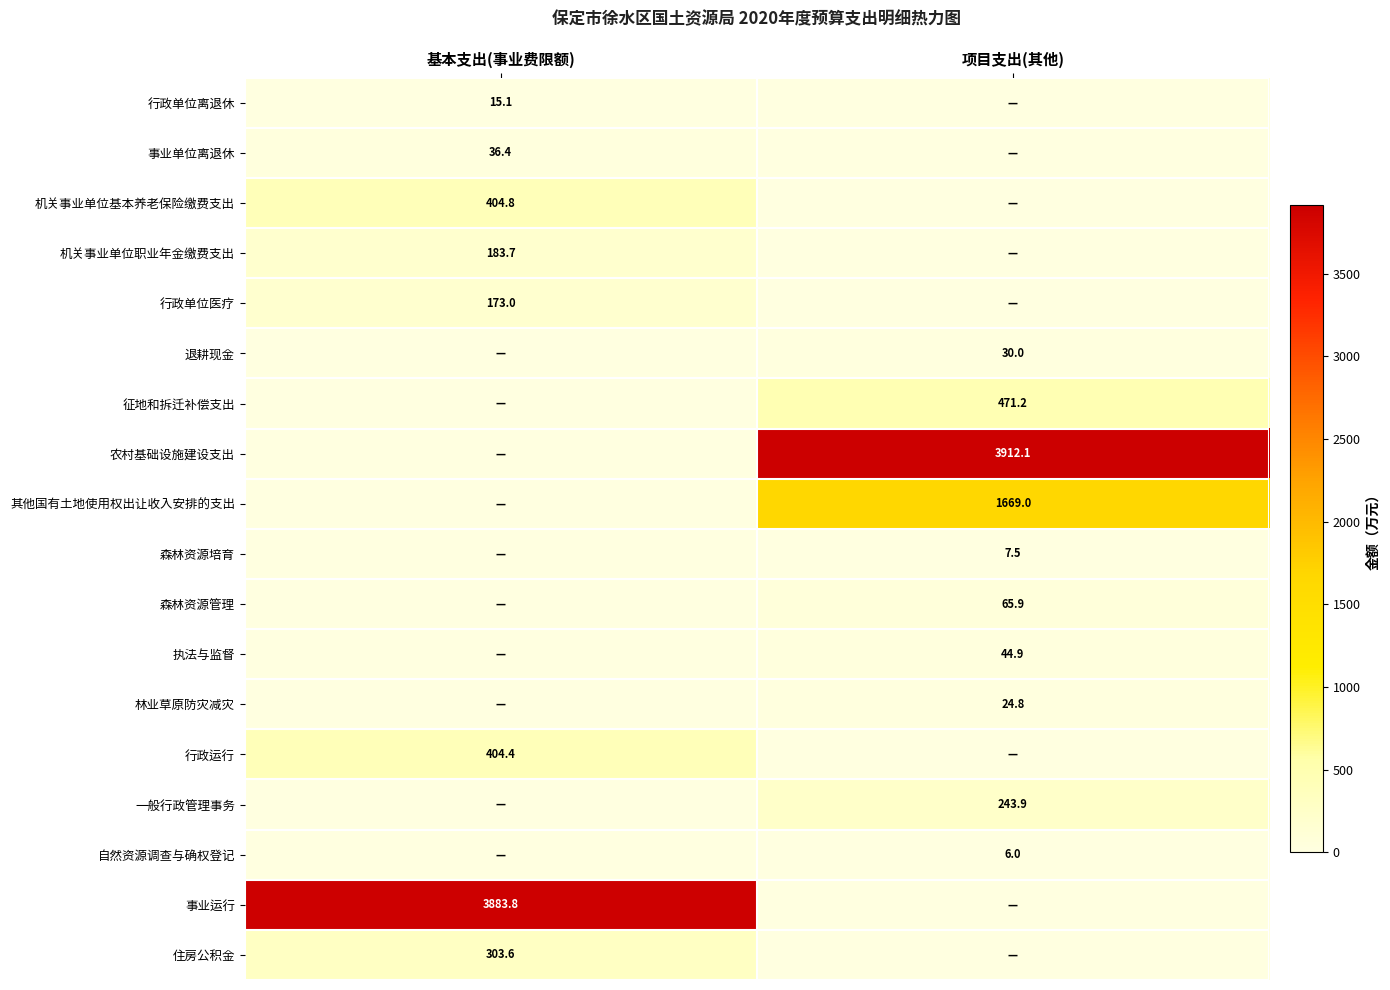

Is it true that 一般行政管理事务 equals 382.8 at 项目支出(其他)?

False